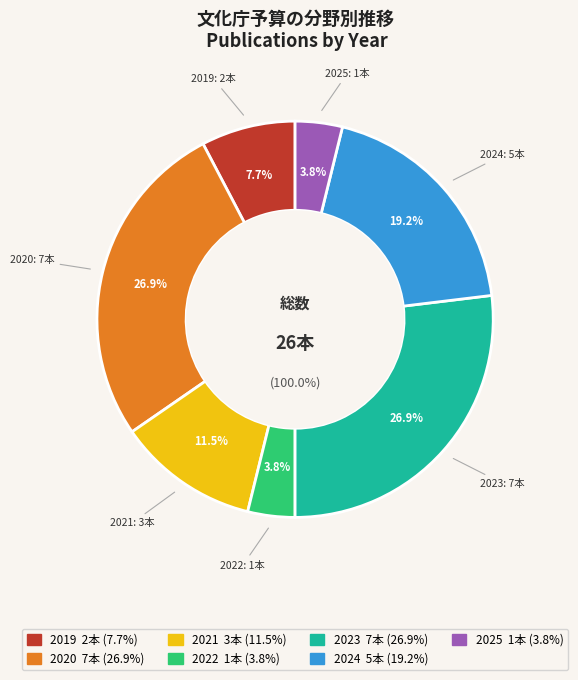

Is there a majority slice in this chart?

No